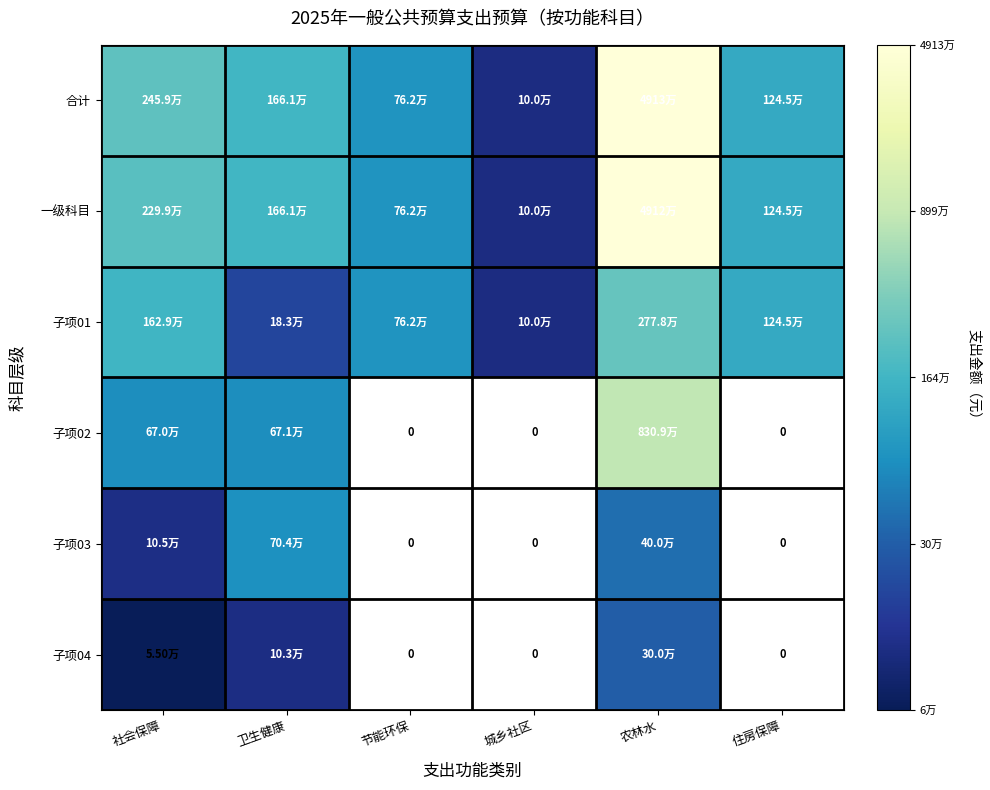

Count the number of data series in this chart.

6